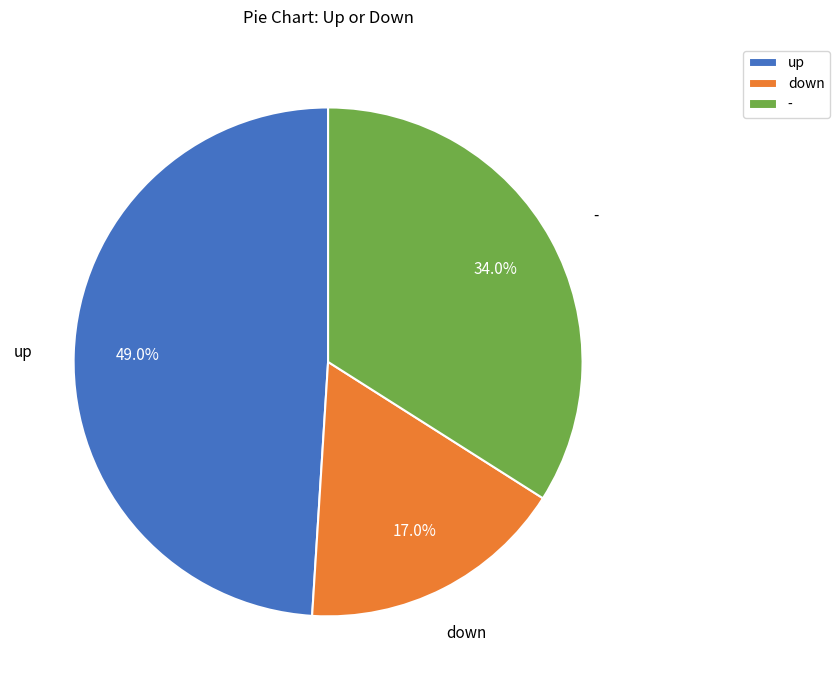

The down slice represents 24% of the pie. True or false?

False